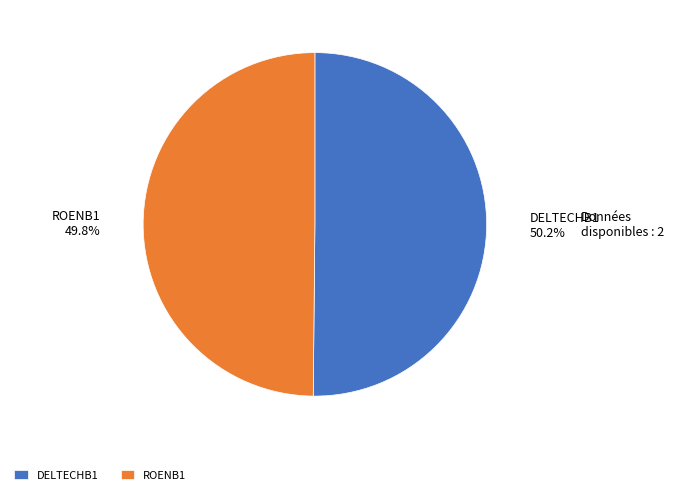

Combined, do ROENB1 and DELTECHB1 account for over 50%?

Yes